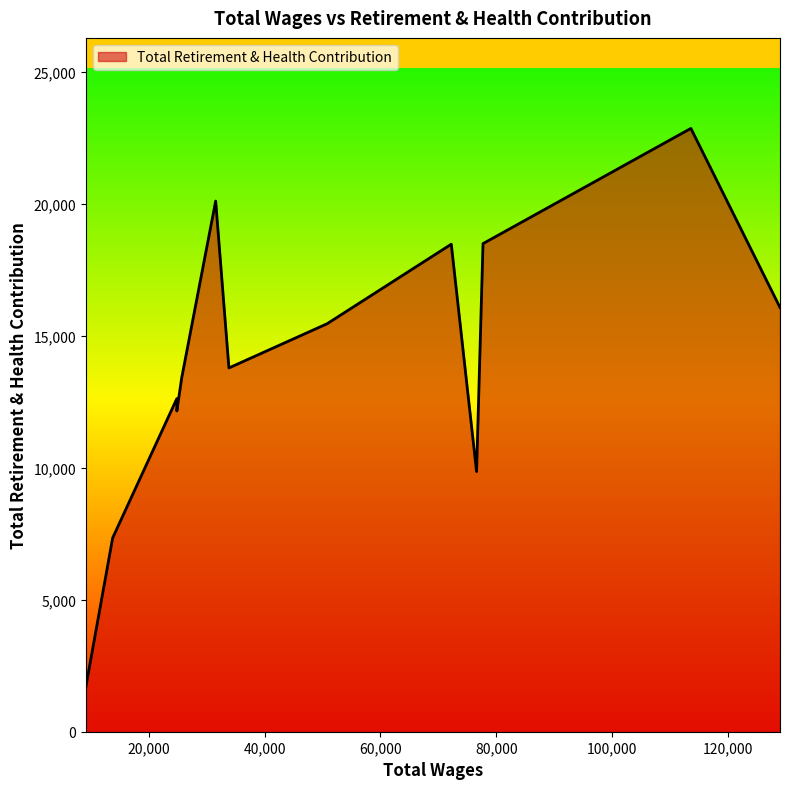

What is the maximum value shown in the chart?

22852